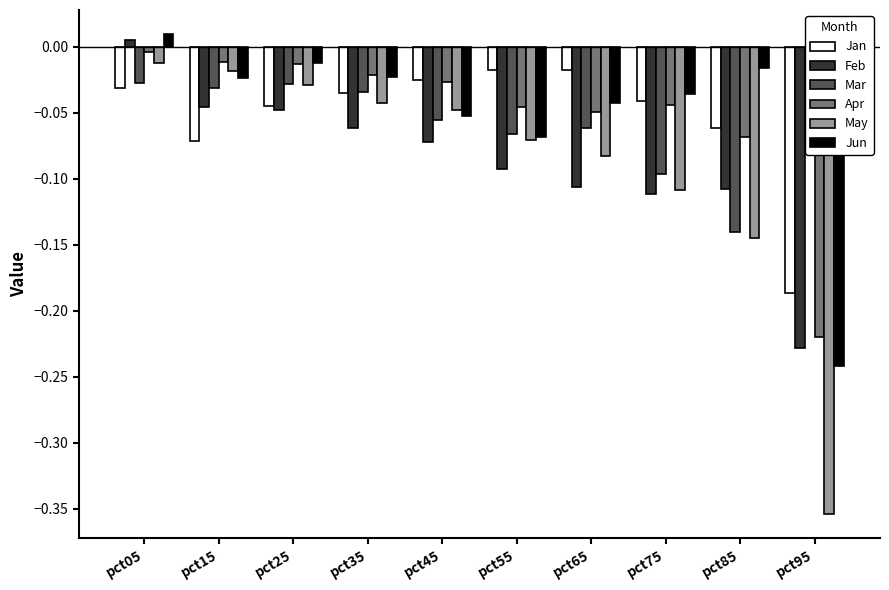

Which series has the widest spread of values?

May